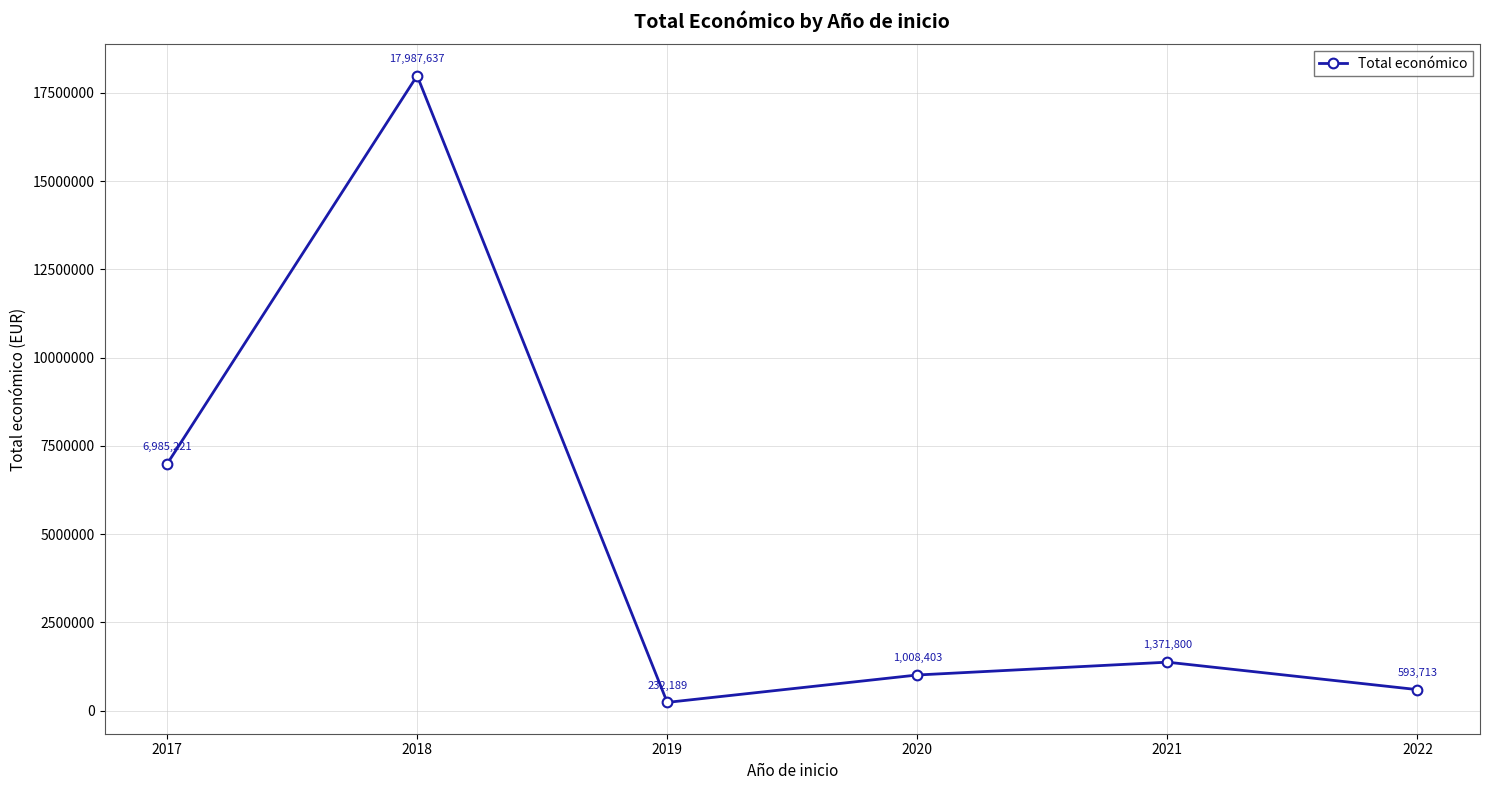

Reading left to right, transcribe all the data shown in this chart.

2017=6985221	2018=17987637	2019=232189	2020=1008403	2021=1371800	2022=593713